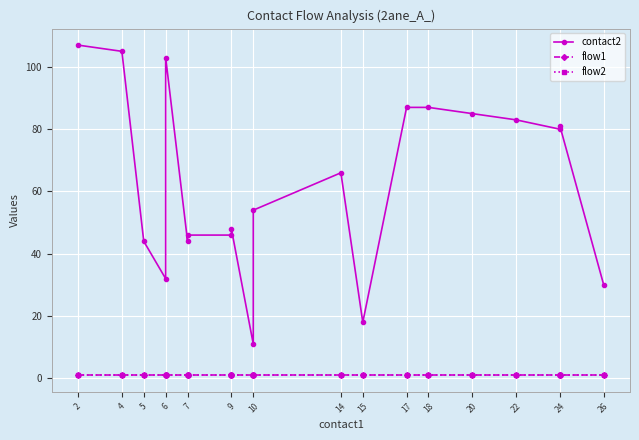

In contact2, how many points are higher than both neighbors (excluding endpoints)?

4